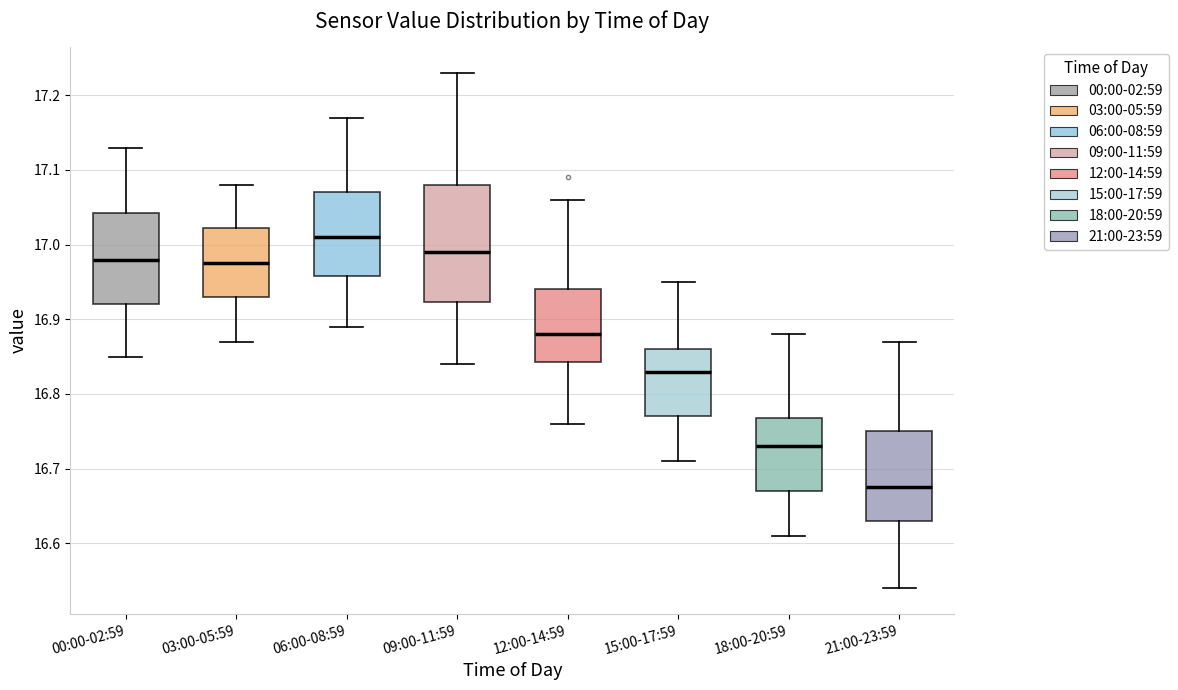

Reading left to right, read every box against the y-axis: the position of its median line, the range the box covers, and the ends of its whiskers. The values are not printed on the chart, so give them approximately, as read against the axis.

00:00-02:59: median 16.98, box 16.92 to 17.04, whiskers 16.85 to 17.13
03:00-05:59: median 16.98, box 16.93 to 17.02, whiskers 16.87 to 17.08
06:00-08:59: median 17.01, box 16.96 to 17.07, whiskers 16.89 to 17.17
09:00-11:59: median 16.99, box 16.92 to 17.08, whiskers 16.84 to 17.23
12:00-14:59: median 16.88, box 16.84 to 16.94, whiskers 16.76 to 17.06
15:00-17:59: median 16.83, box 16.77 to 16.86, whiskers 16.71 to 16.95
18:00-20:59: median 16.73, box 16.67 to 16.77, whiskers 16.61 to 16.88
21:00-23:59: median 16.68, box 16.63 to 16.75, whiskers 16.54 to 16.87